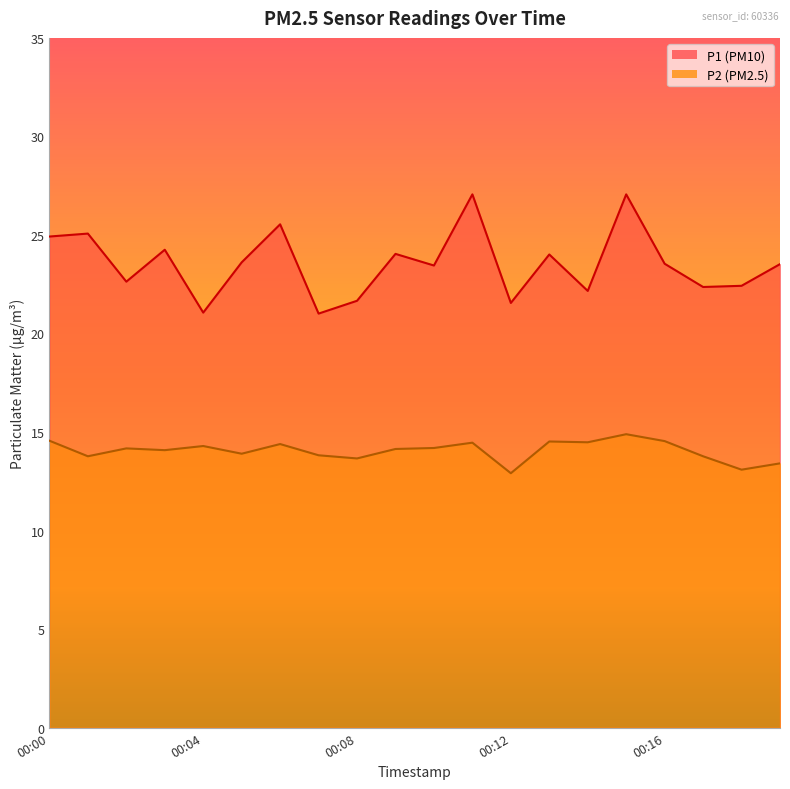

At which category does the chart reach its minimum across all series?

00:12